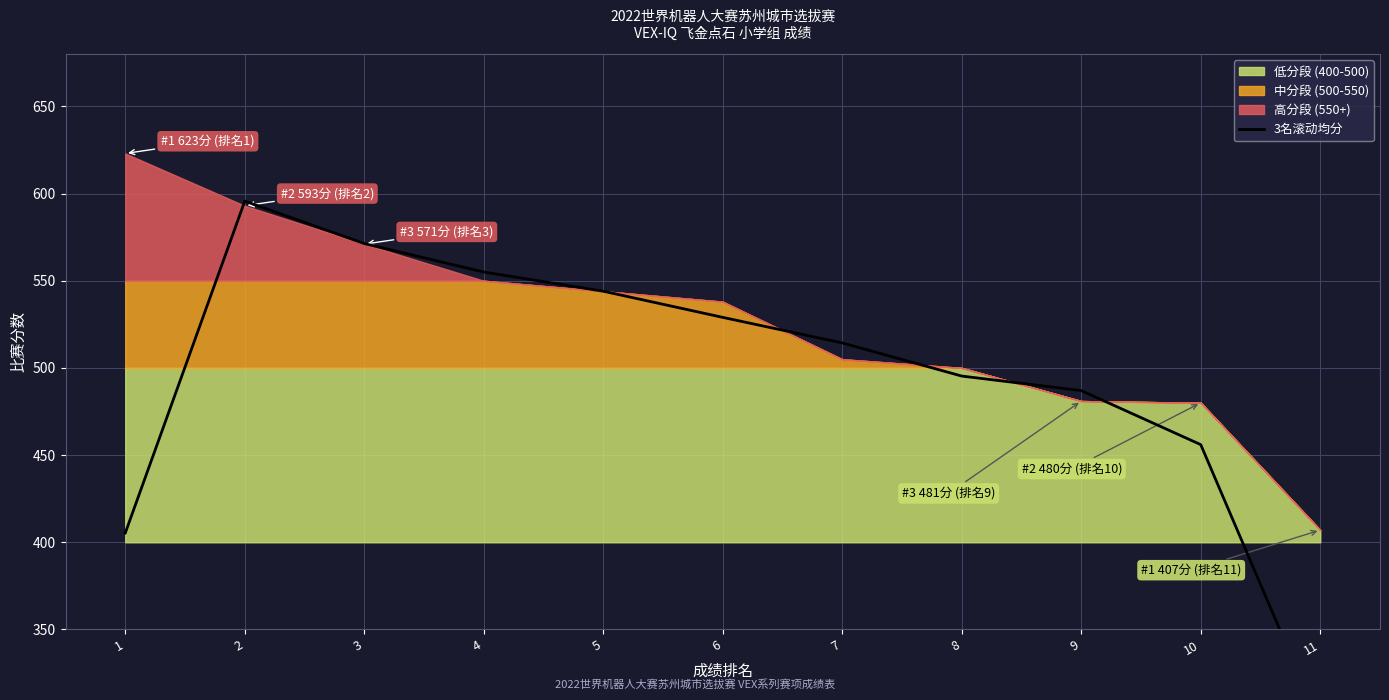

What is the value of the 10th point from the left?

456.0